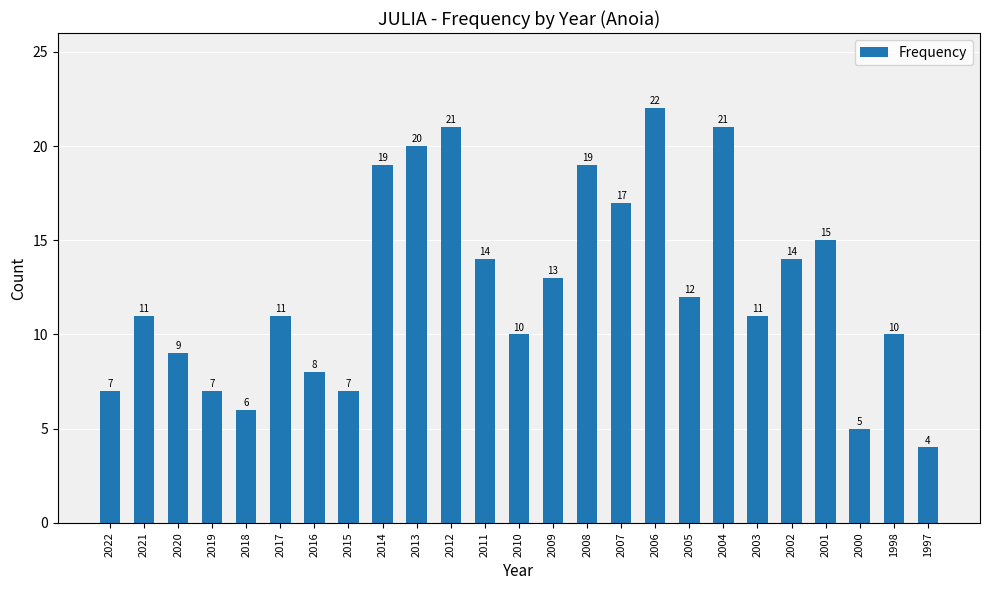

How many categories are shown in the chart?

25